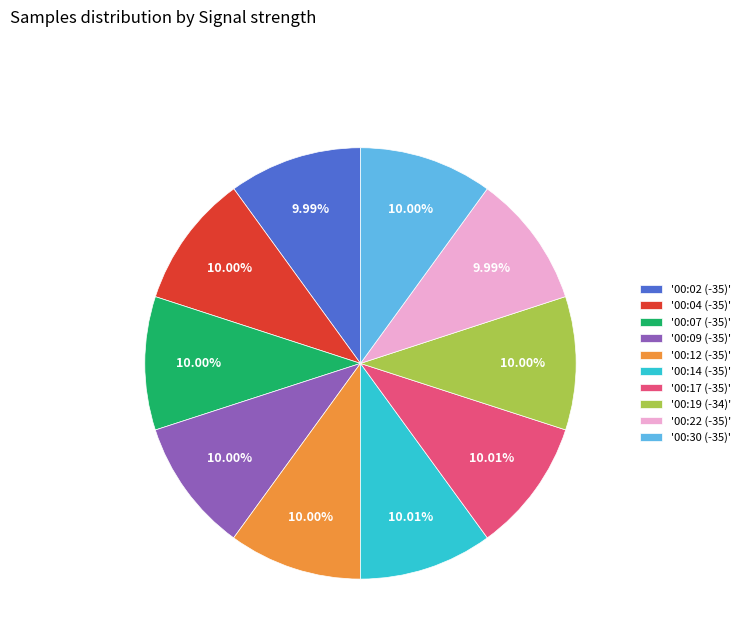

Do '00:04 (-35)' and '00:30 (-35)' together represent more than half of the pie?

No